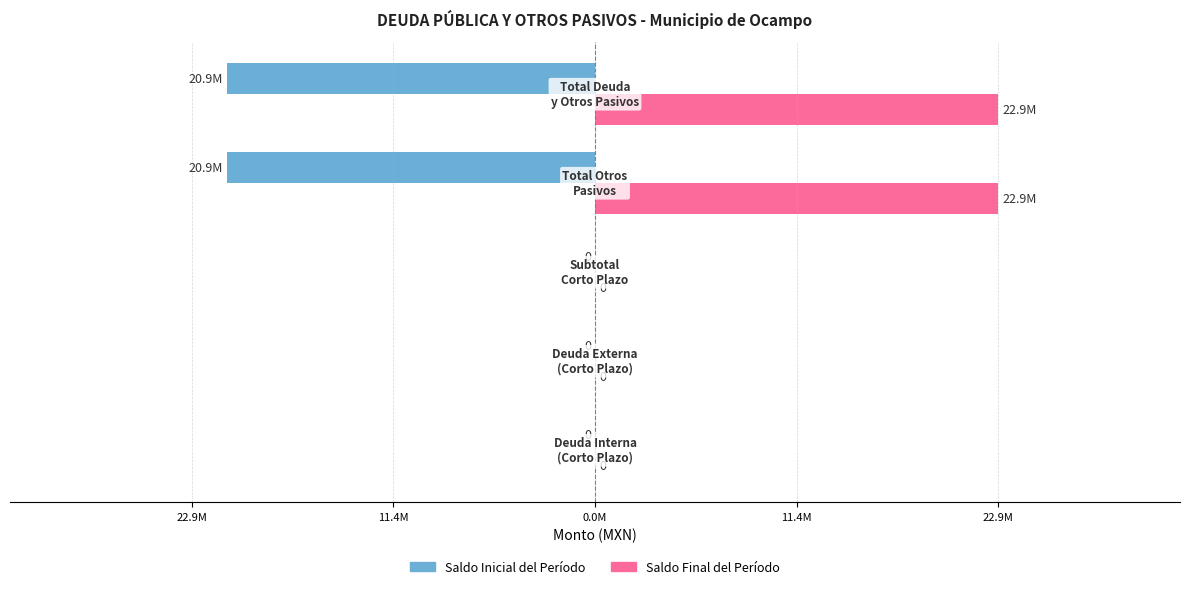

What are all the series names shown in the legend?

Saldo Inicial del Período, Saldo Final del Período